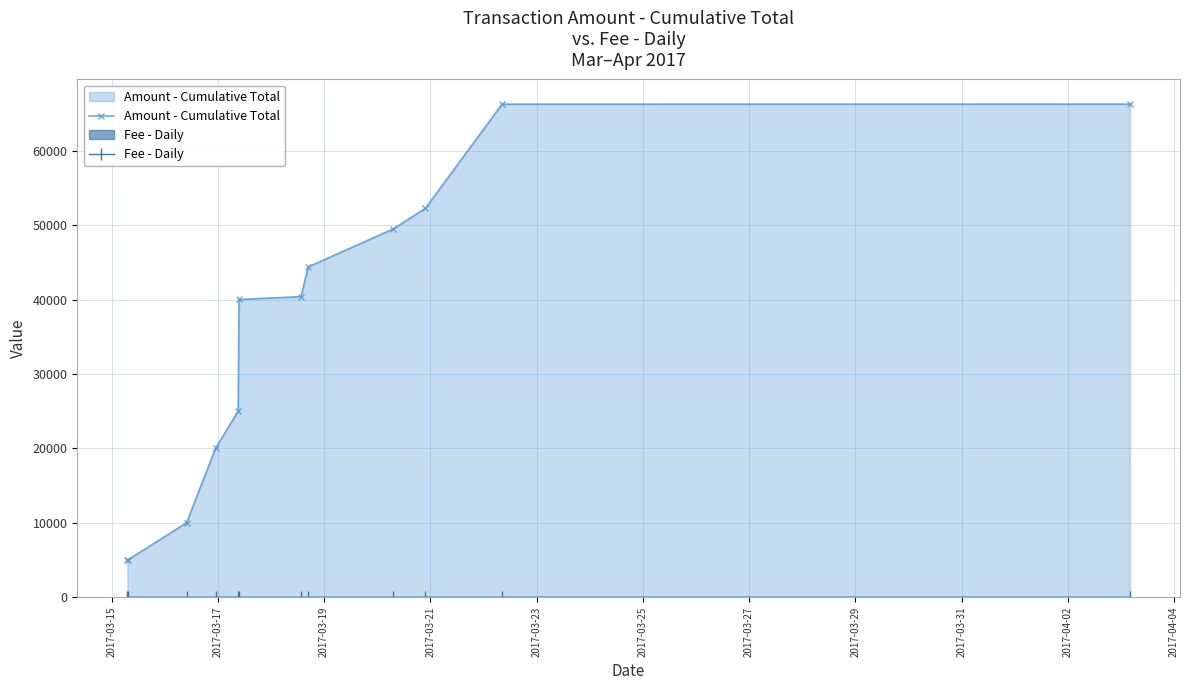

Which series has the largest range (max minus min)?

Amount - Cumulative Total